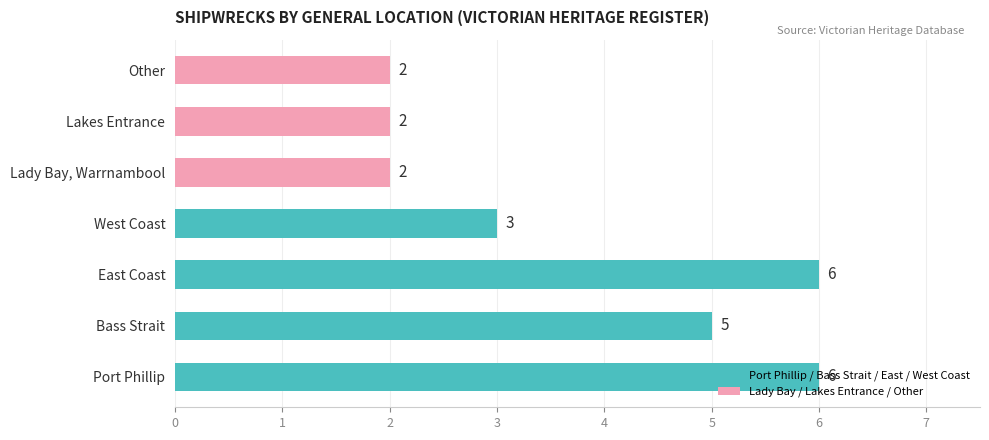

What is the greatest value displayed?

6